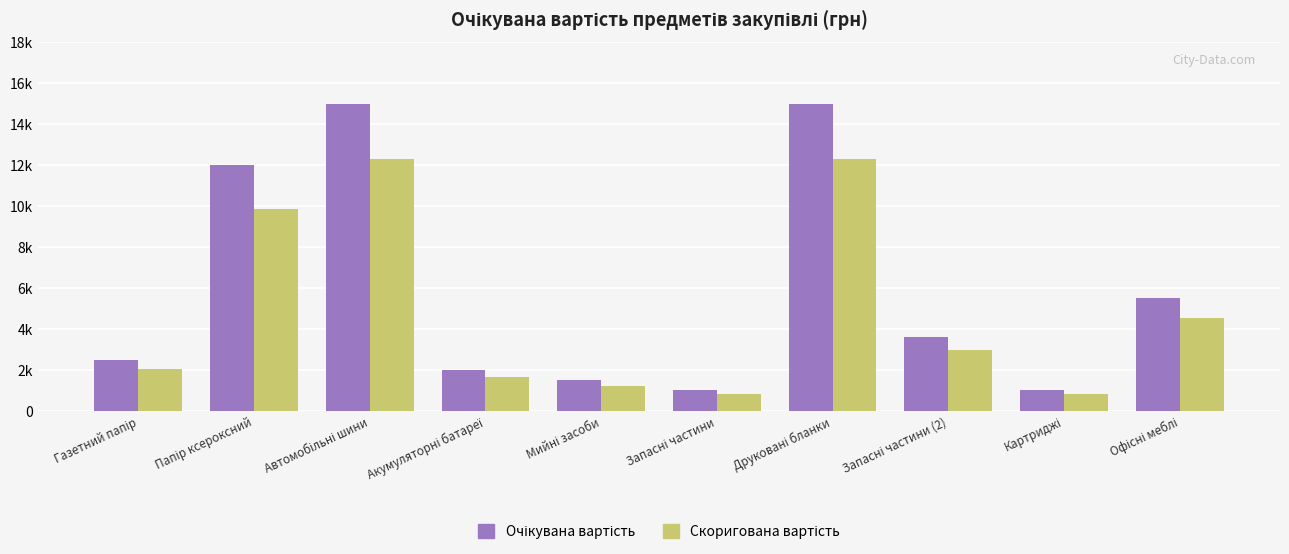

Does the chart contain any negative values?

No